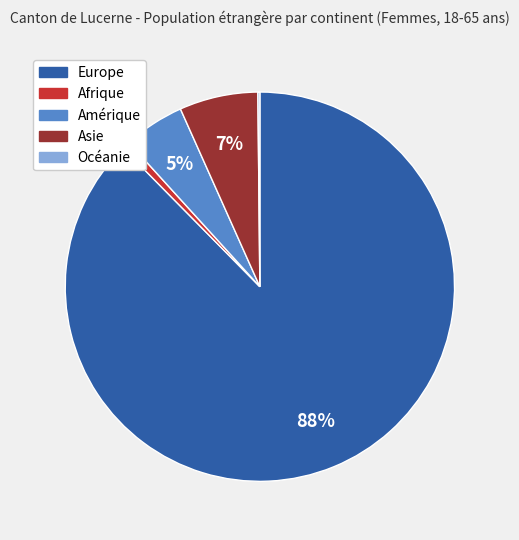

Is the sum of Europe and Amérique greater than half?

Yes